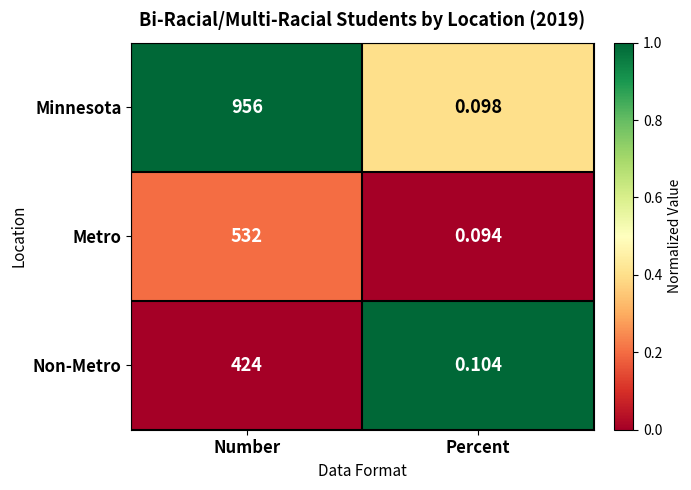

Between Number and Percent, which series saw the biggest shift?

Minnesota